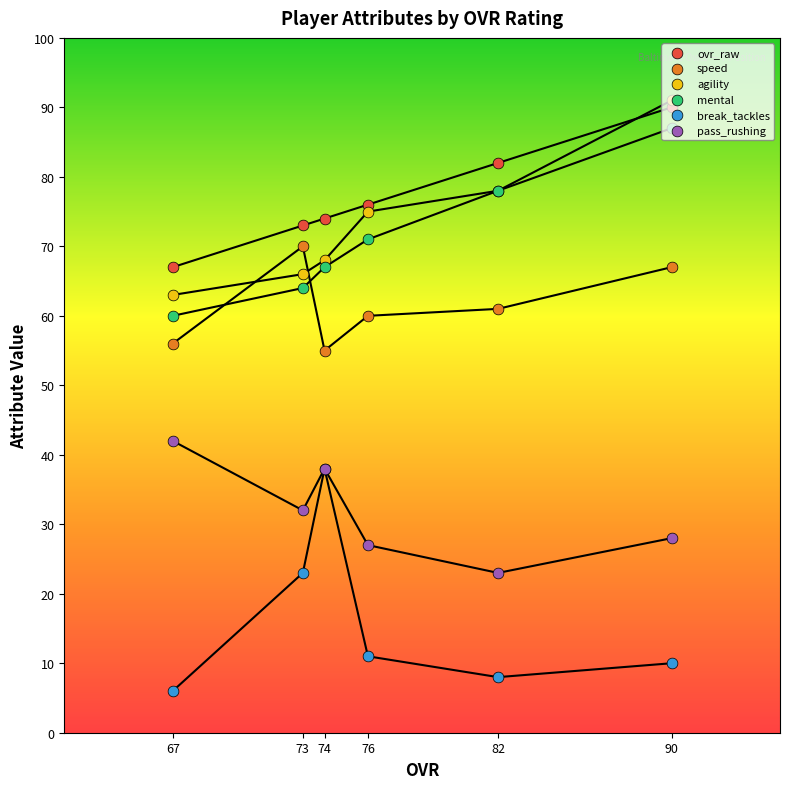

Which series has the largest total across all categories?

ovr_raw